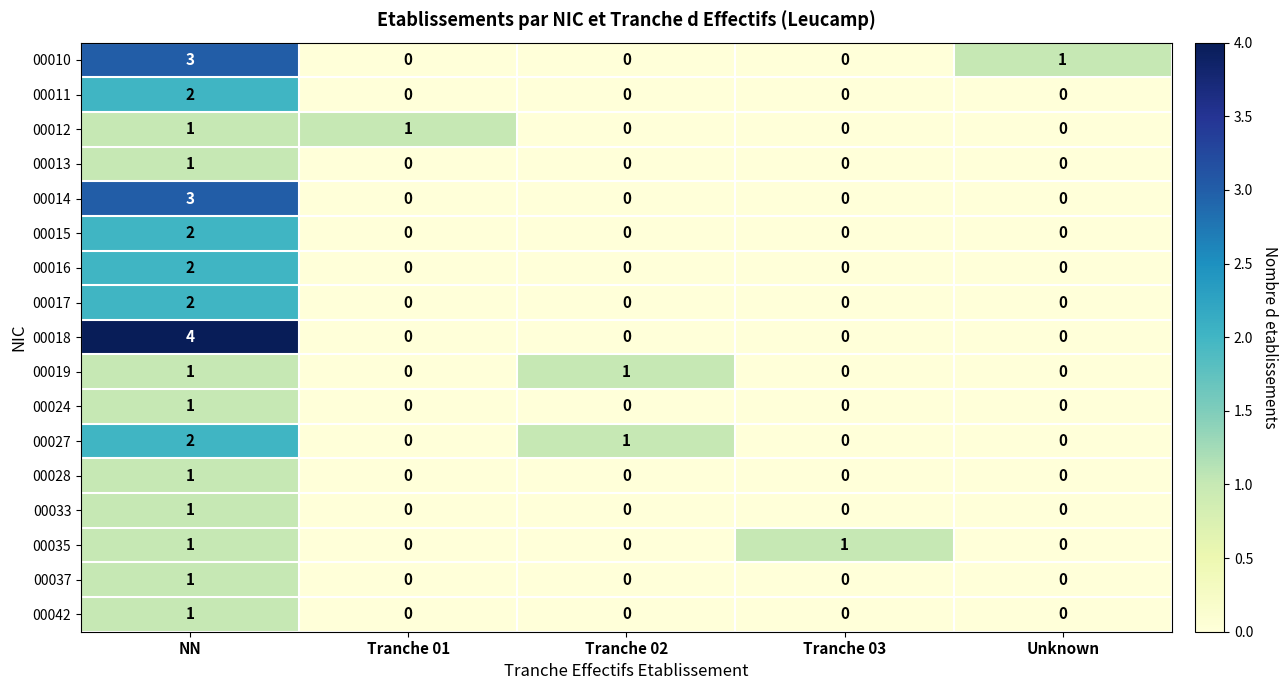

At which category is the sum across all series the highest?

NN